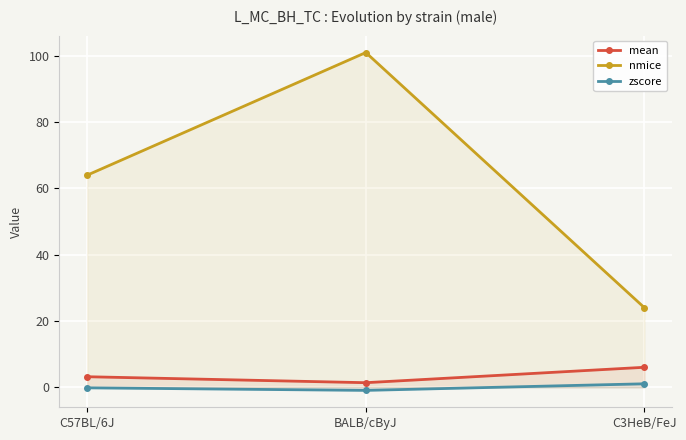

What is the spread (max minus min) of values at C57BL/6J?

64.2